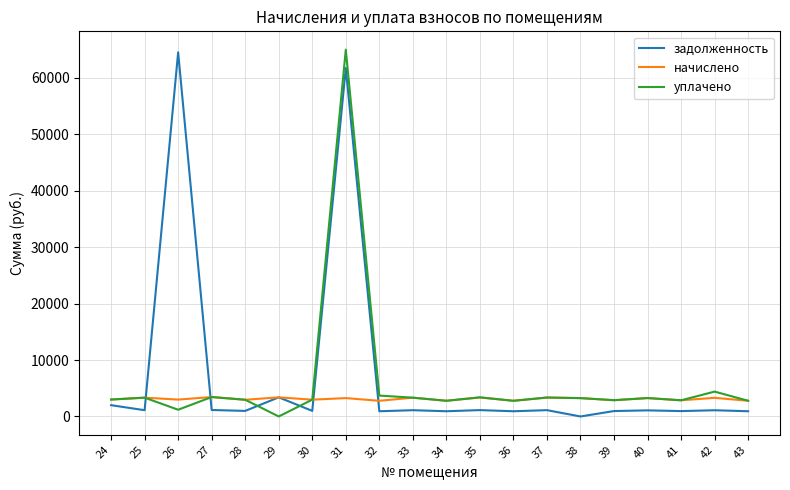

What is the spread (max minus min) of values at 25?

2222.1